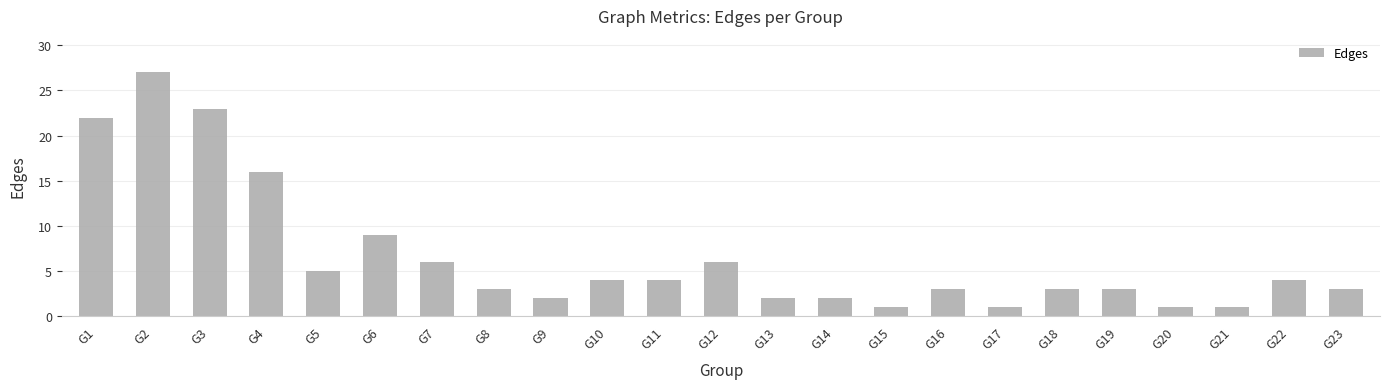

Which label corresponds to the largest value in the chart?

G2